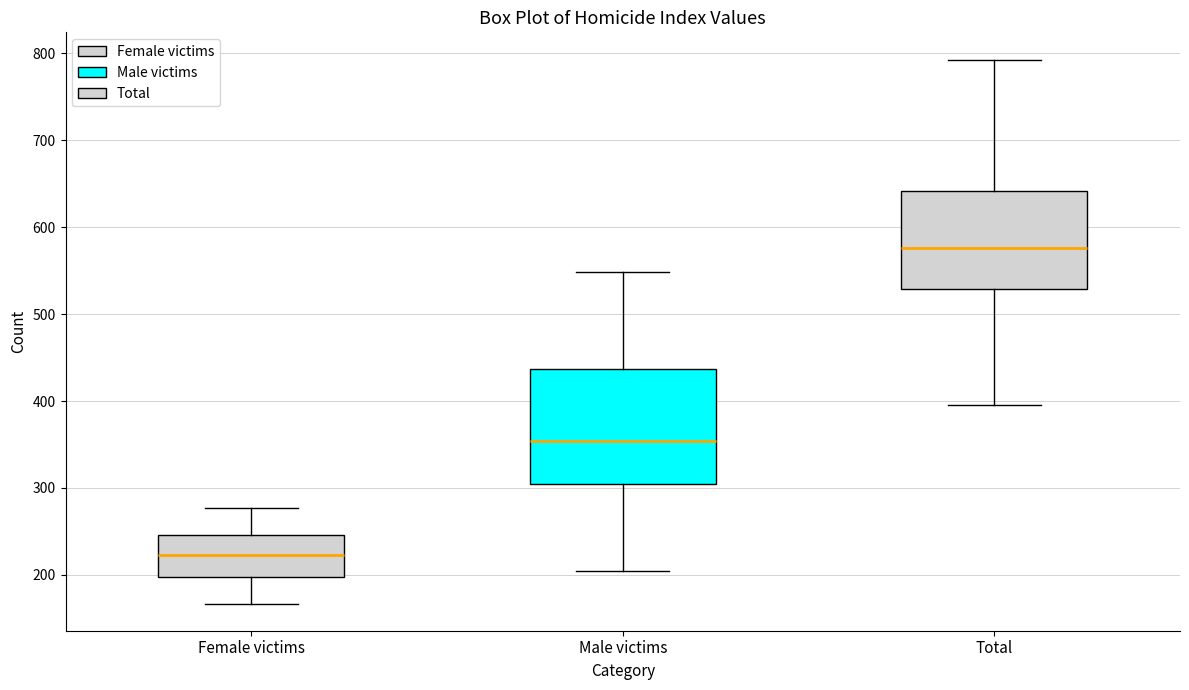

Which box's median line is the highest?

Total